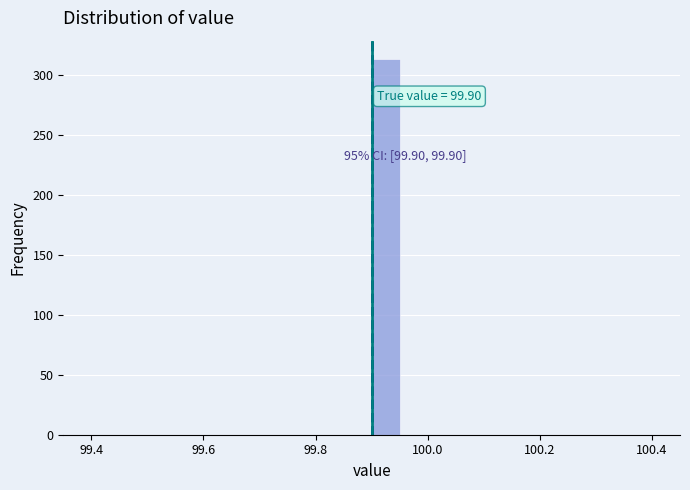

Read against the x-axis, roughly where is the centre of the tallest bar?

99.92